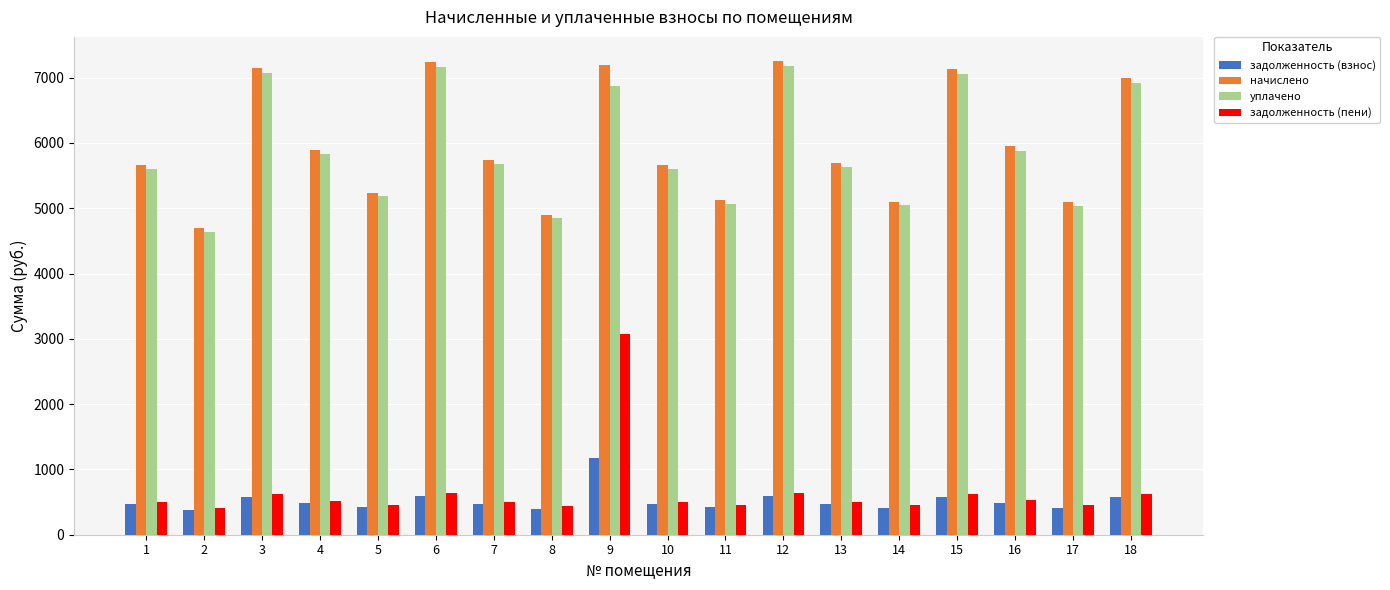

What is the spread (max minus min) of values at 5?

4812.2